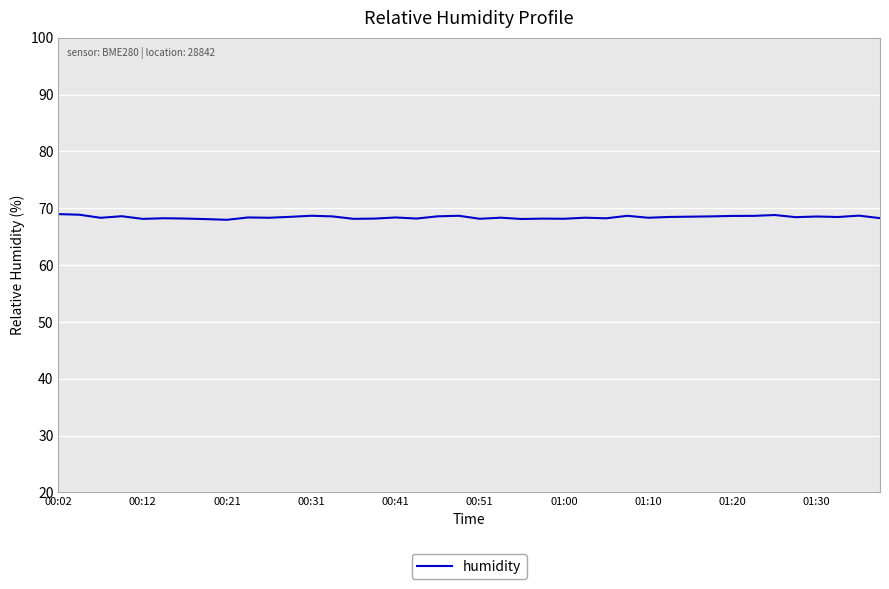

What is the maximum value shown in the chart?

69.0